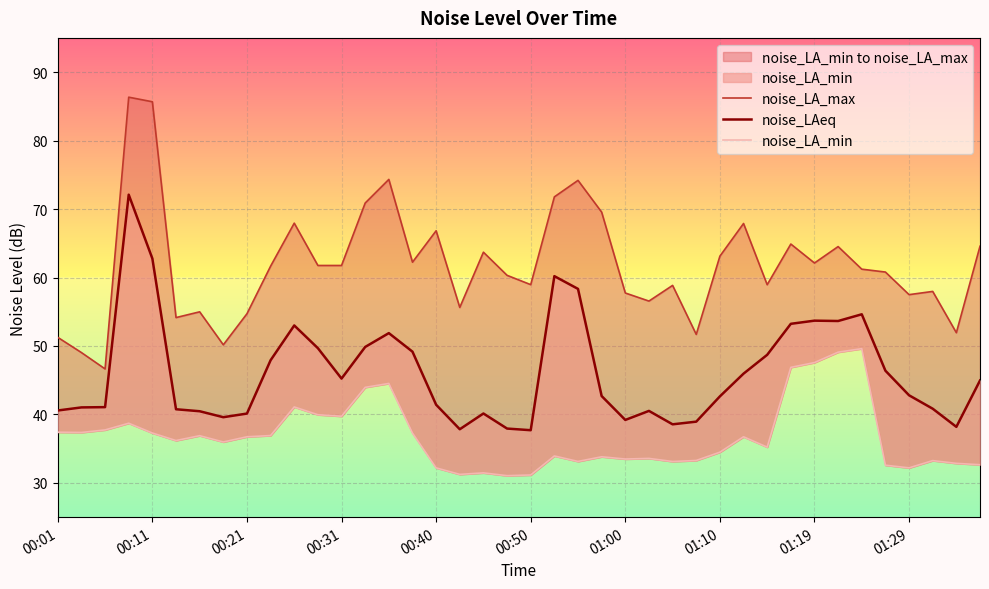

At which category does the chart reach its minimum across all series?

19